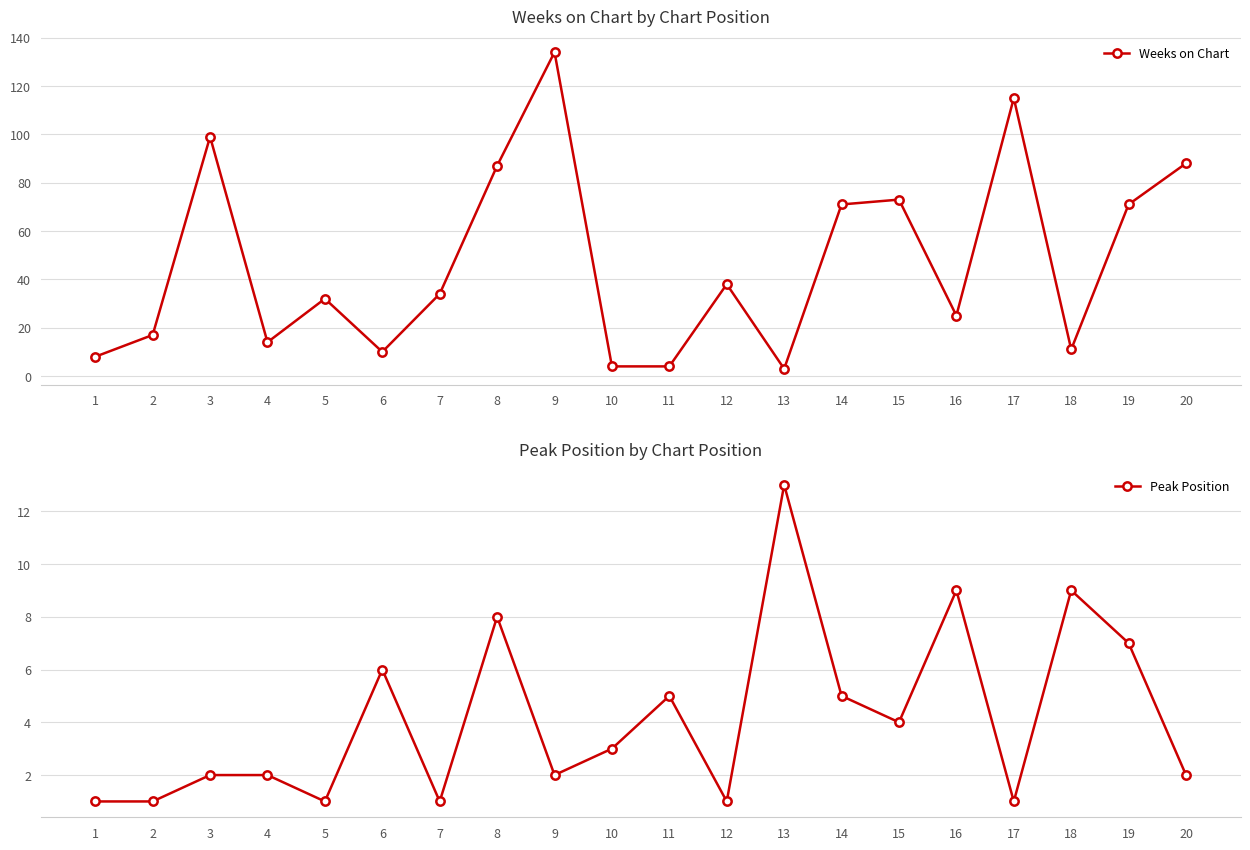

At which category does Peak Position reach its first local peak?

6